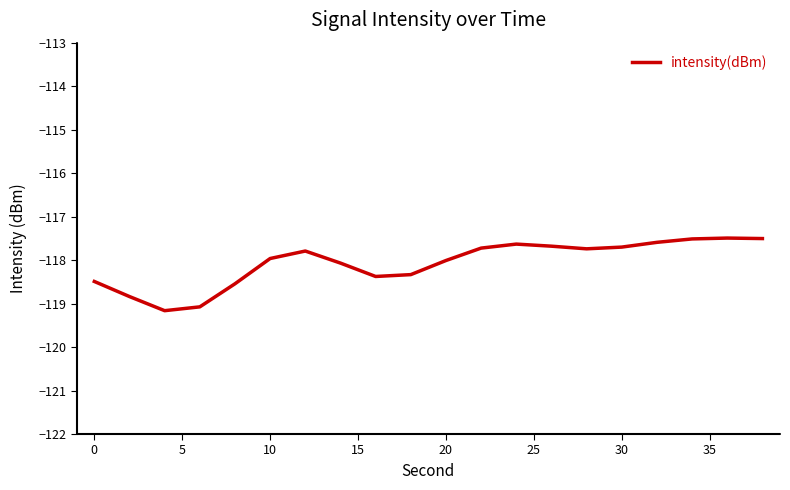

What is the difference between the maximum and minimum values?

1.7